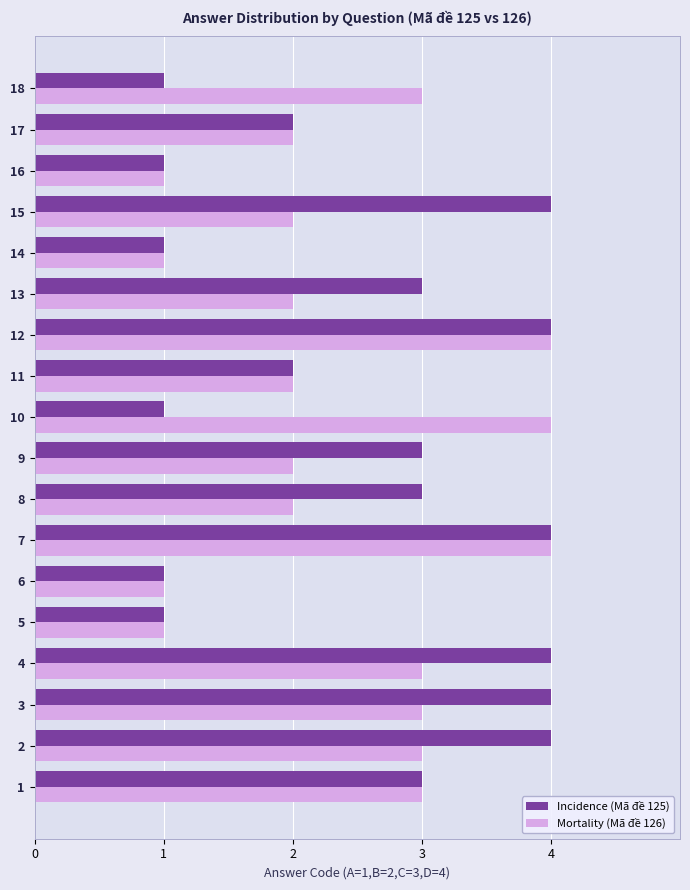

Which series changed the most between 9 and 17?

Incidence (Mã đề 125)